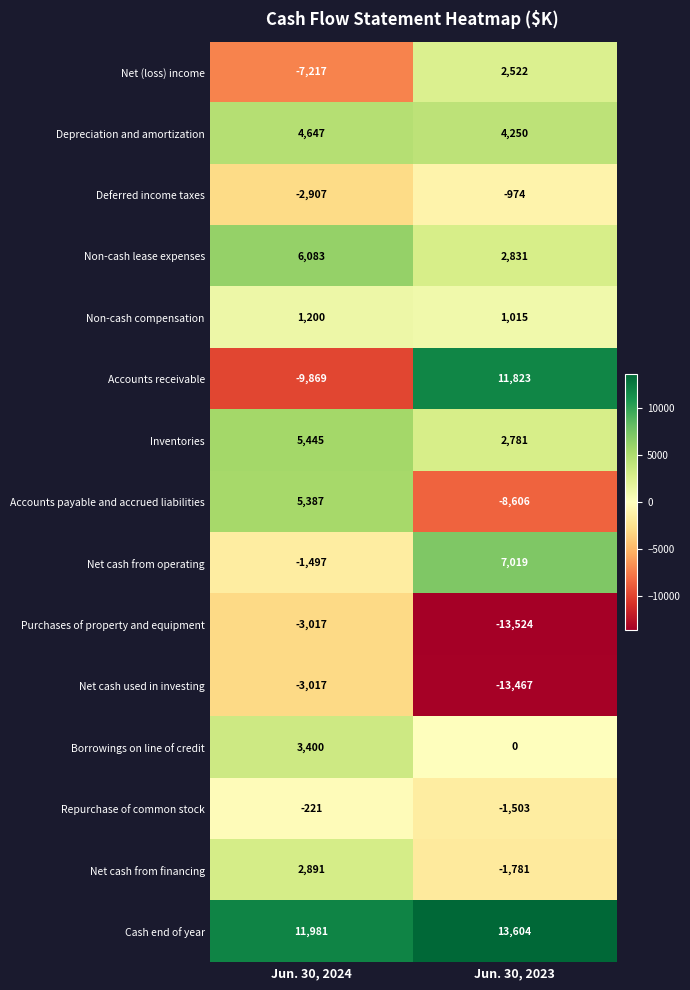

At Jun. 30, 2023, list the series in order from smallest to largest.

Purchases of property and equipment, Net cash used in investing, Accounts payable and accrued liabilities, Net cash from financing, Repurchase of common stock, Deferred income taxes, Borrowings on line of credit, Non-cash compensation, Net (loss) income, Inventories, Non-cash lease expenses, Depreciation and amortization, Net cash from operating, Accounts receivable, Cash end of year